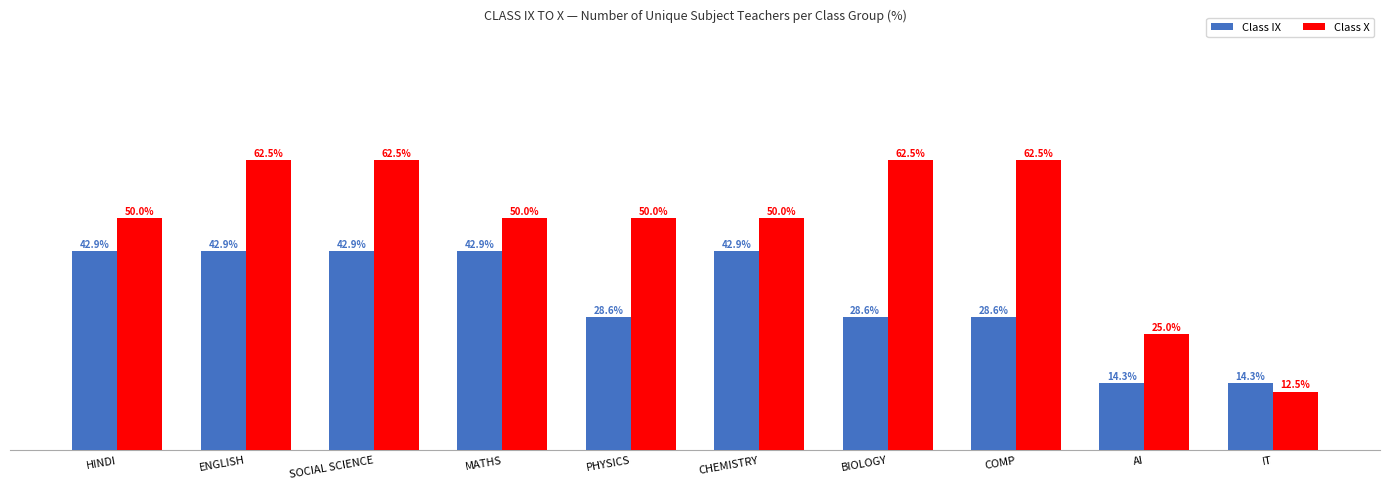

Which series has the largest total across all categories?

Class X